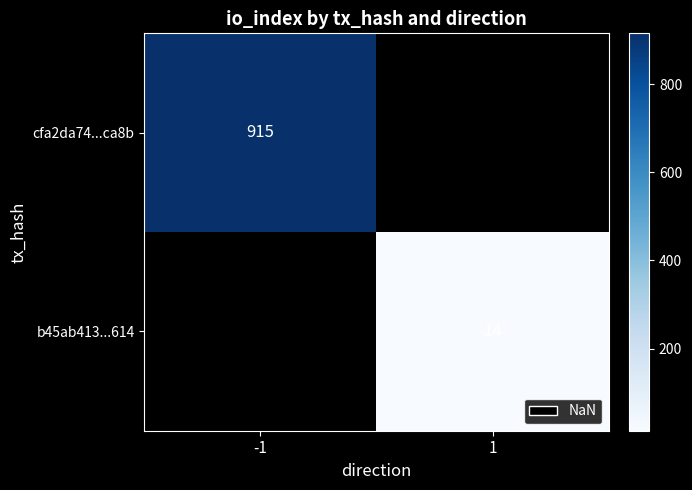

The b45ab413...614 series shows 19 at 1. True or false?

False